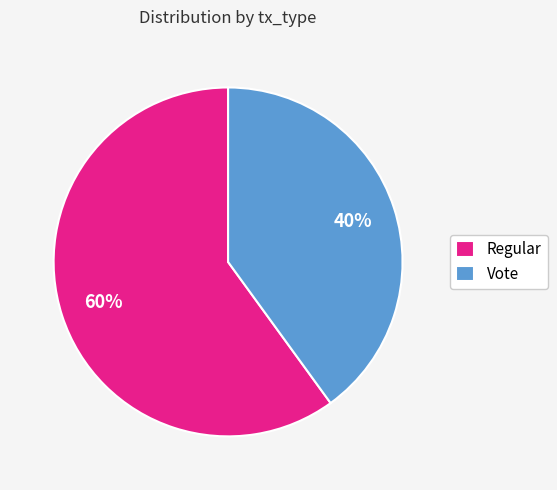

How many segments does this pie chart have?

2